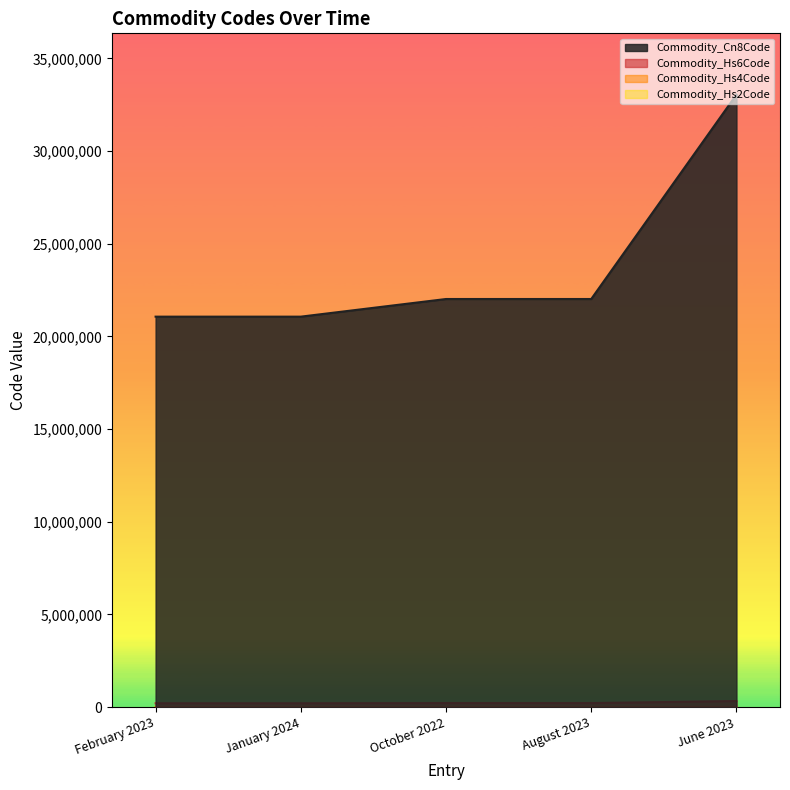

Reading right to left, list all the values displayed in this chart.

Commodity_Cn8Code: 33049900	22021000	22021000	21069098	21069092
Commodity_Hs6Code: 330499	220210	220210	210690	210690
Commodity_Hs4Code: 3304	2202	2202	2106	2106
Commodity_Hs2Code: 33	22	22	21	21